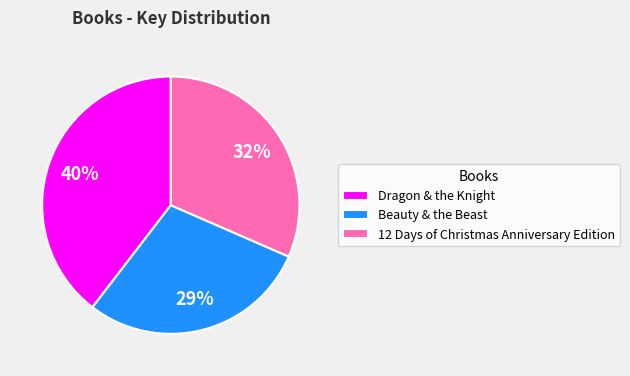

Does Beauty & the Beast represent more than half of the total?

No